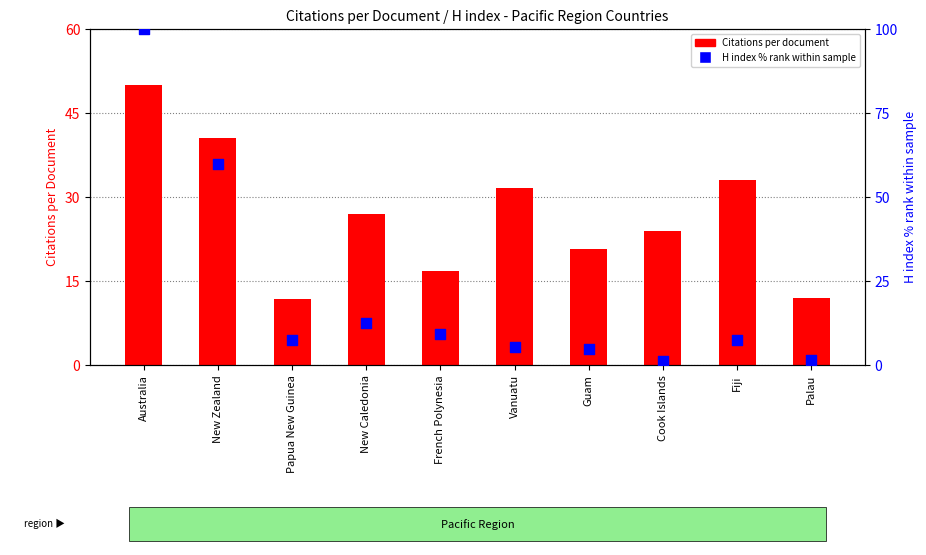

At how many categories does at least one series exceed 29?

4